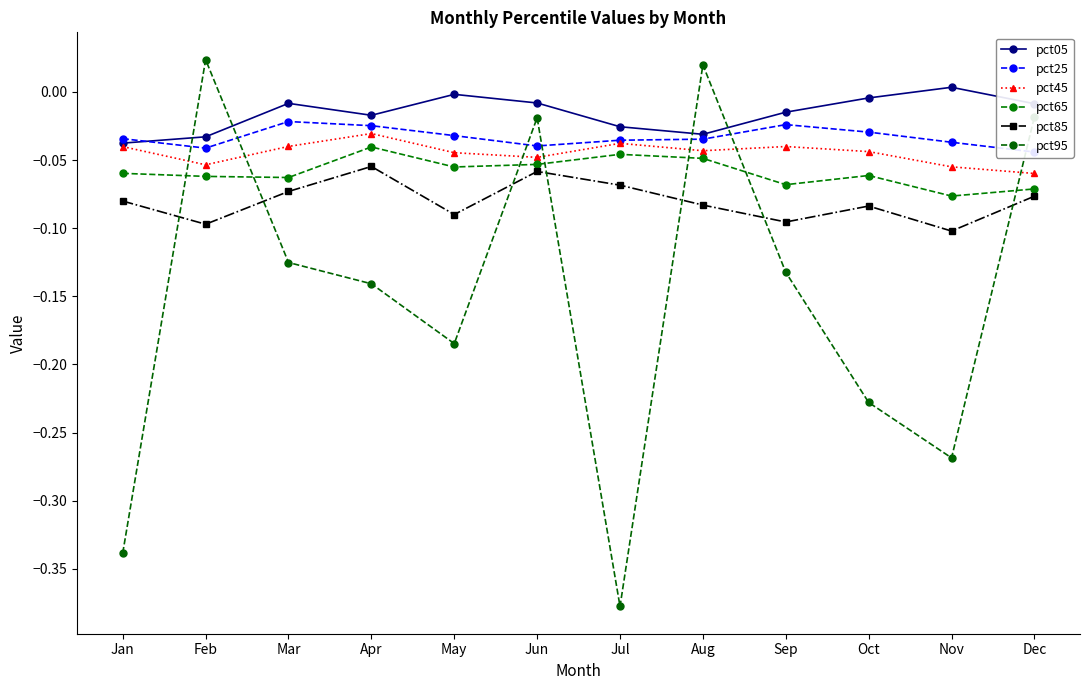

The value of pct65 at Jan is -0.1. True or false?

True